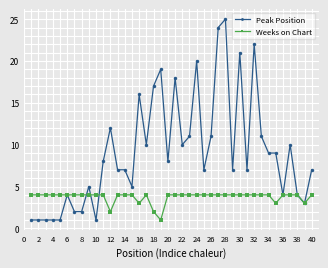

List the series in order of their peak value, highest first.

Peak Position, Weeks on Chart